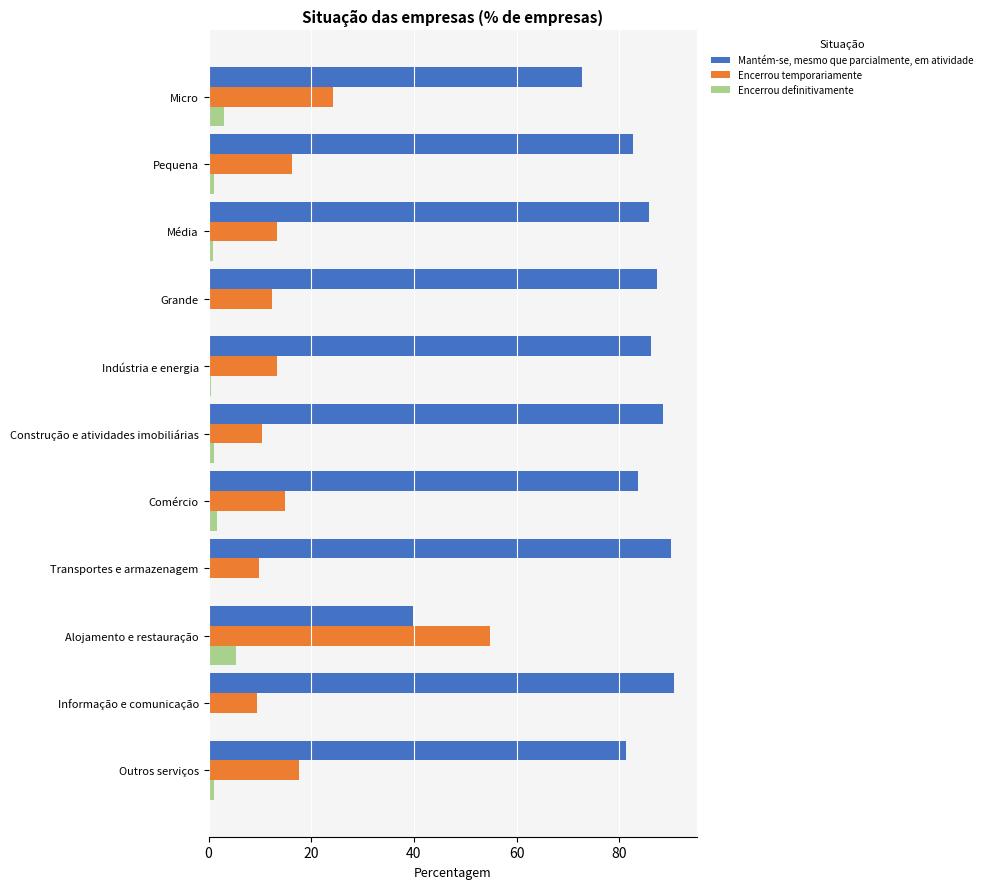

How many values in the Mantém-se, mesmo que parcialmente, em atividade series exceed 85?

6